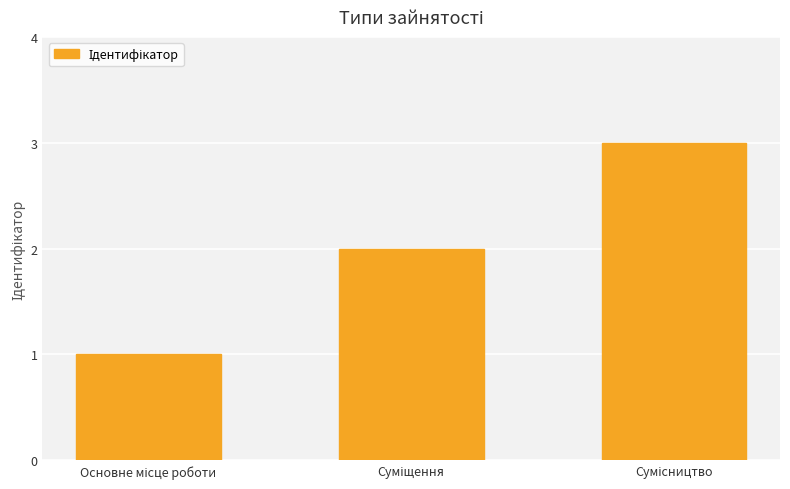

What is the smallest value displayed?

1